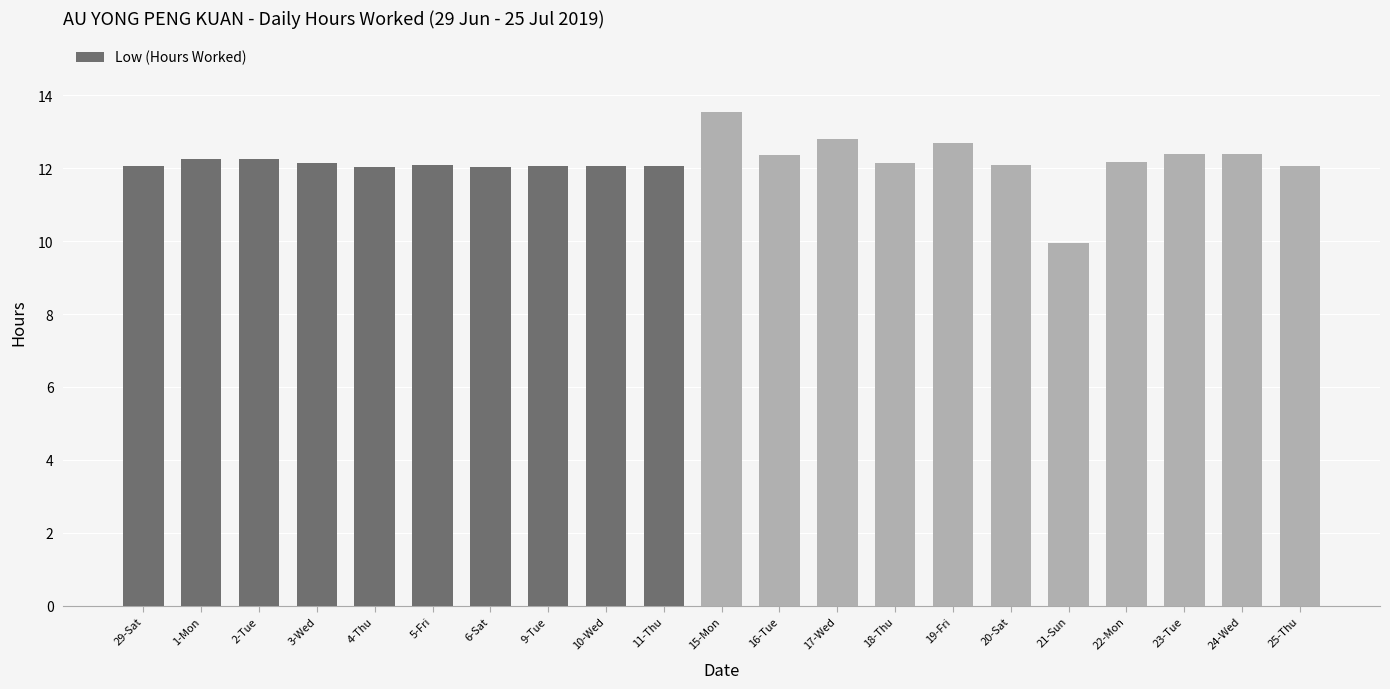

Which label corresponds to the largest value in the chart?

15-Mon